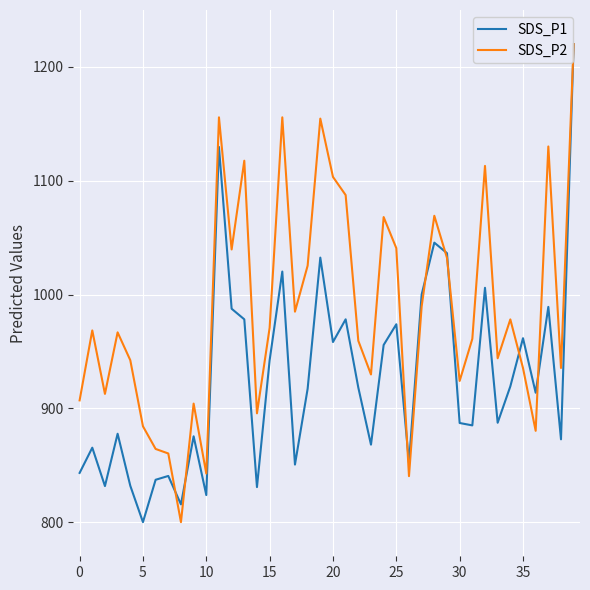

What is the smallest value displayed?

800.0